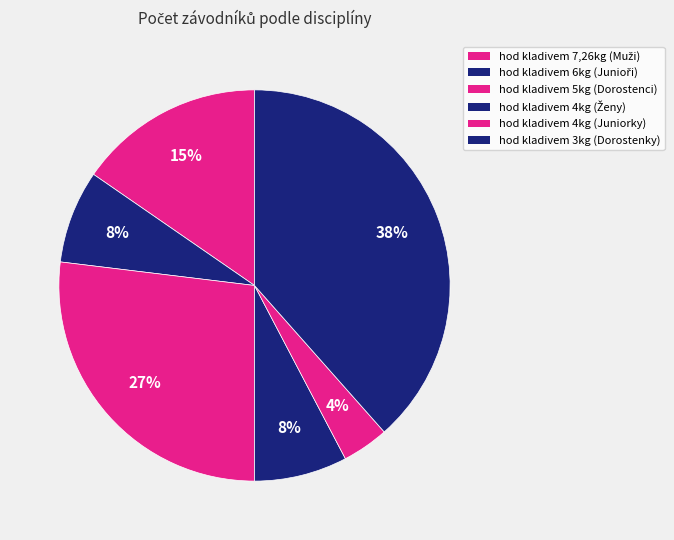

What portion of the pie excludes hod kladivem 6kg (Junioři)?

92.3%